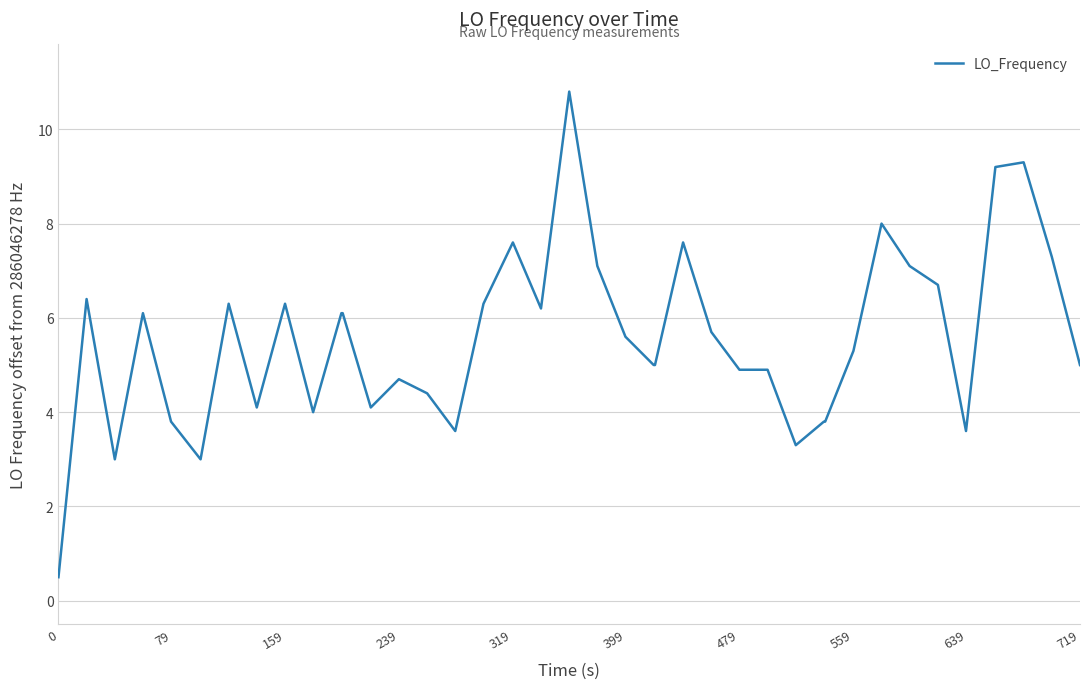

Does the chart display data point markers on the line(s)?

No